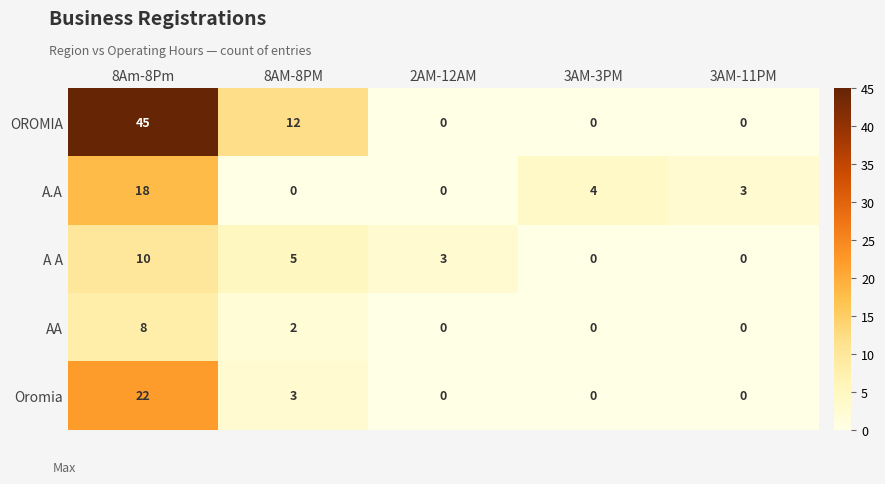

What is the greatest value displayed?

45